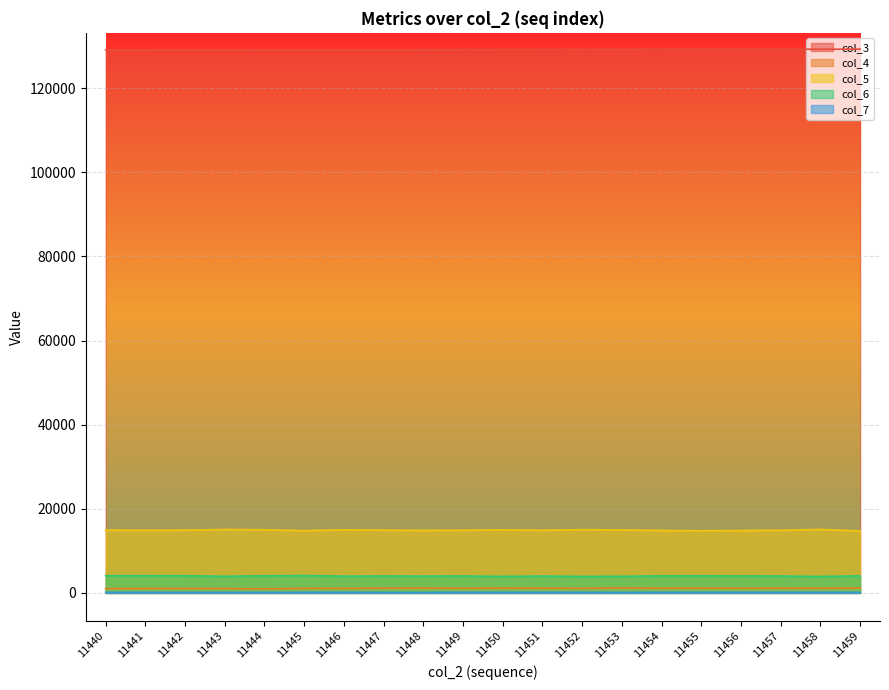

How many lines are shown in the chart?

5